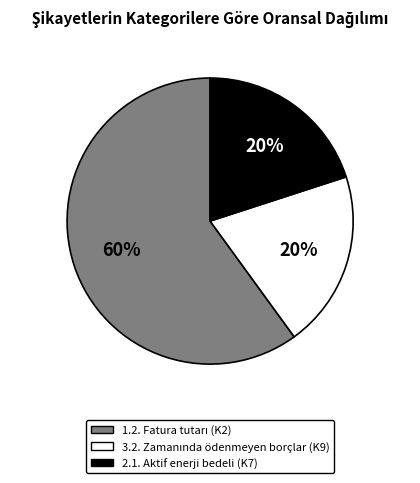

Is there any slice that represents more than half of the pie?

Yes